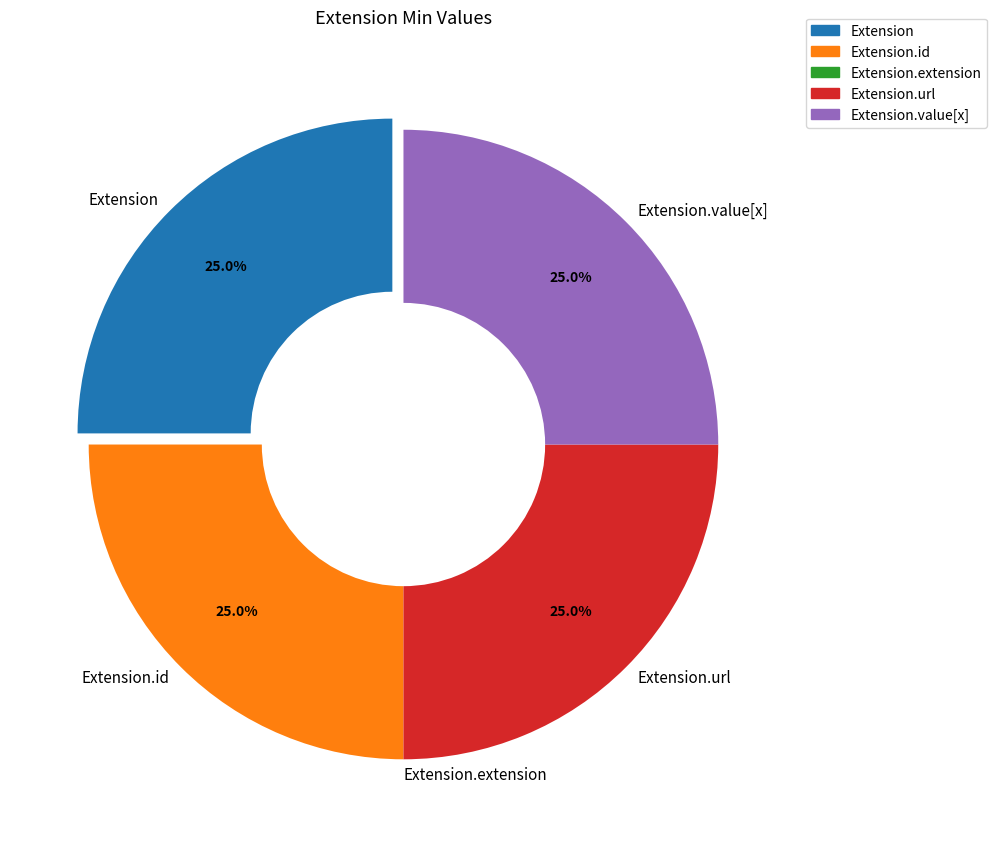

Does any single category account for the majority?

No